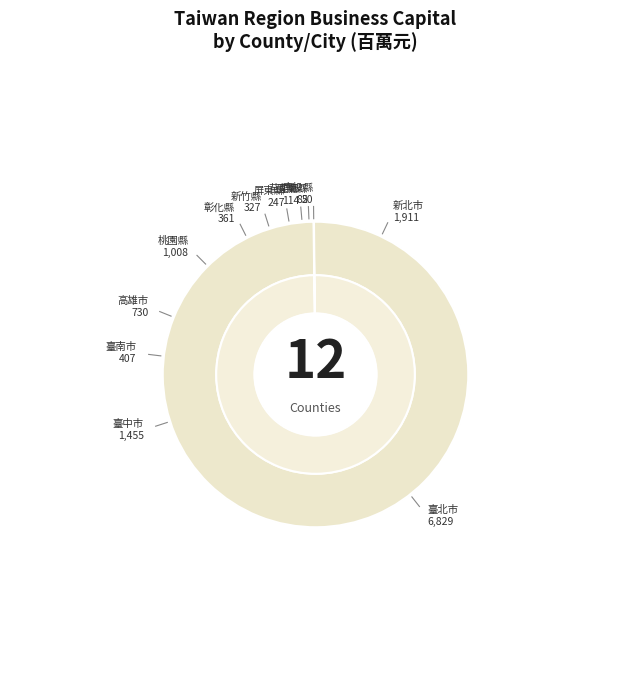

To the nearest percent, what is the difference between the largest and smallest slice percentages?

50%